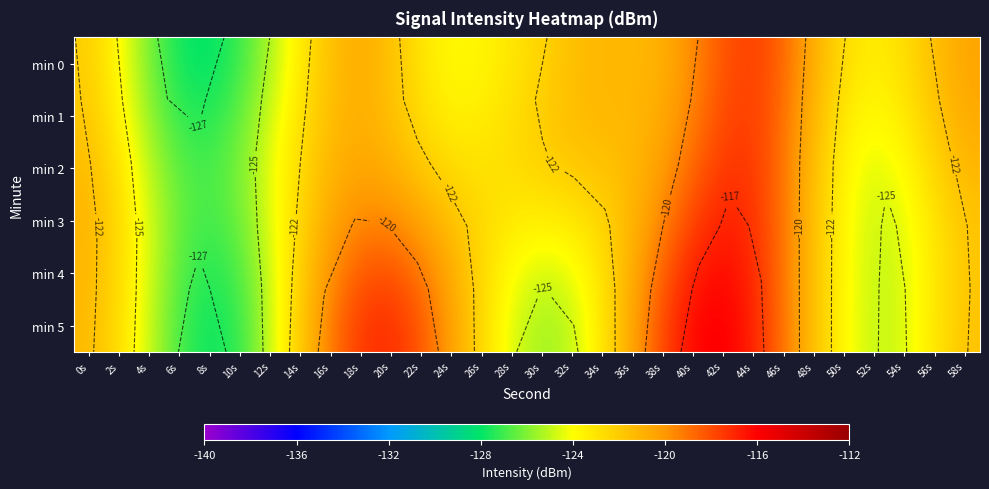

At which label does min 5 reach its minimum?

8s